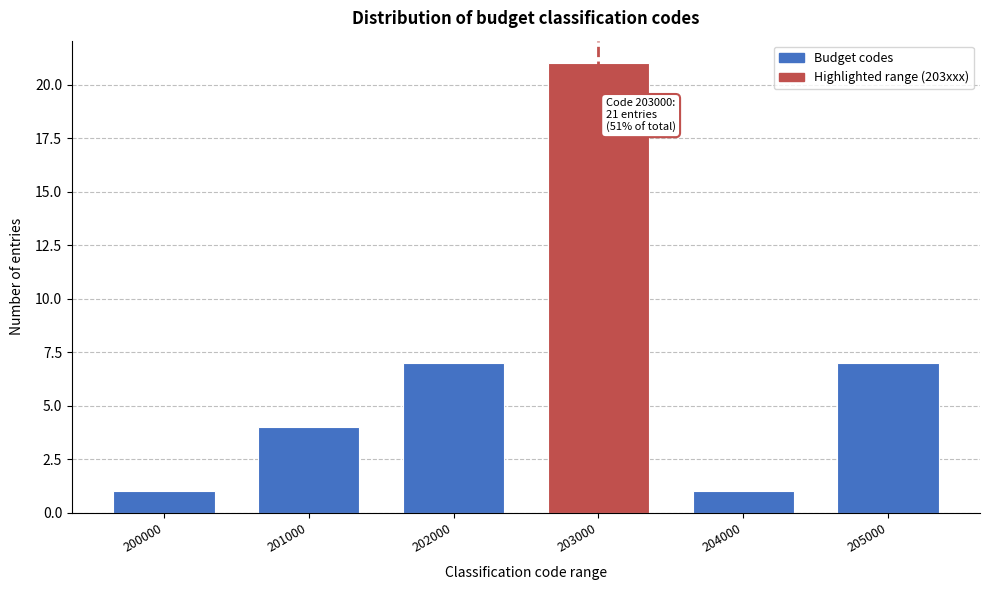

Reading right to left, what are all the values shown in this chart?

7	1	21	7	4	1